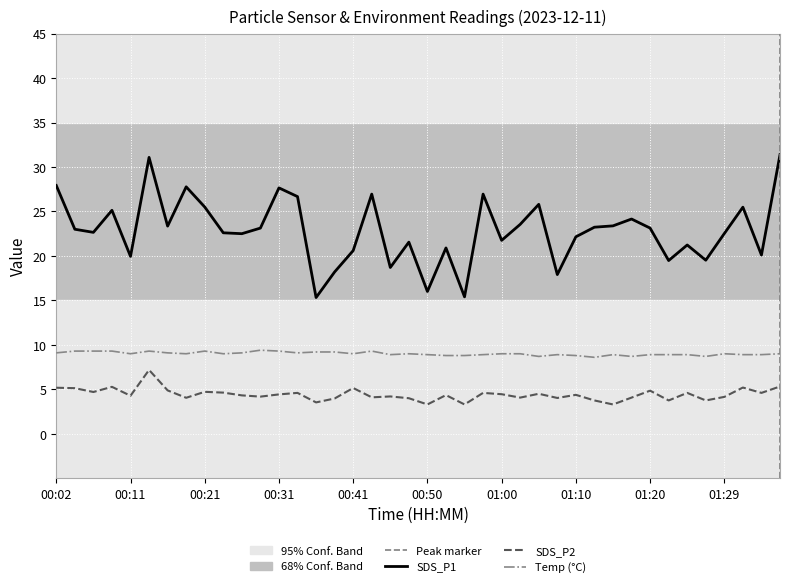

List the series in order of their peak value, highest first.

SDS_P1, Temp (°C), SDS_P2